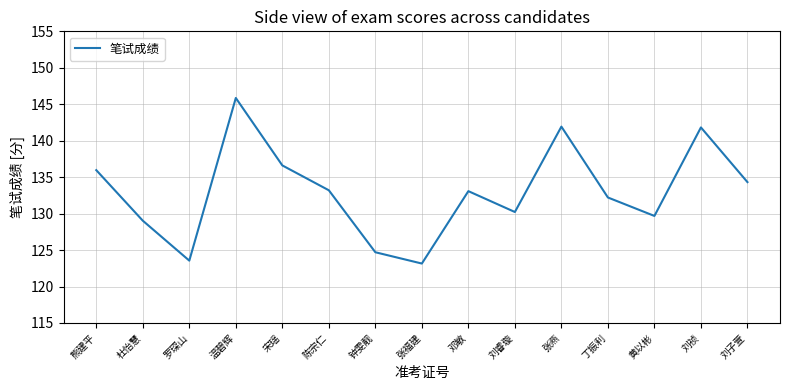

What is the minimum value shown in the chart?

123.2